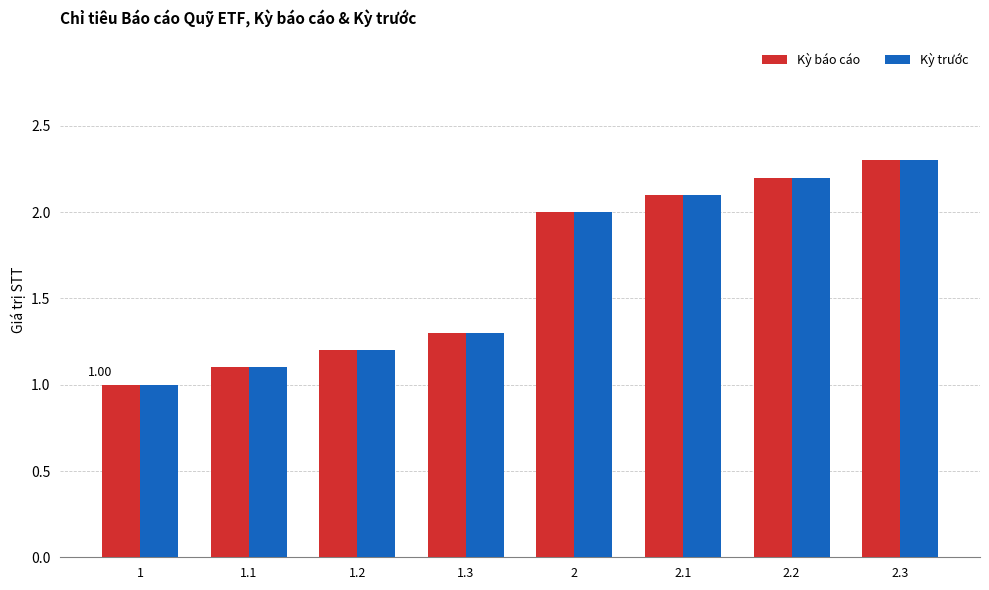

List the labels in order of Kỳ trước value, largest first.

2.3, 2.2, 2.1, 2, 1.3, 1.2, 1.1, 1